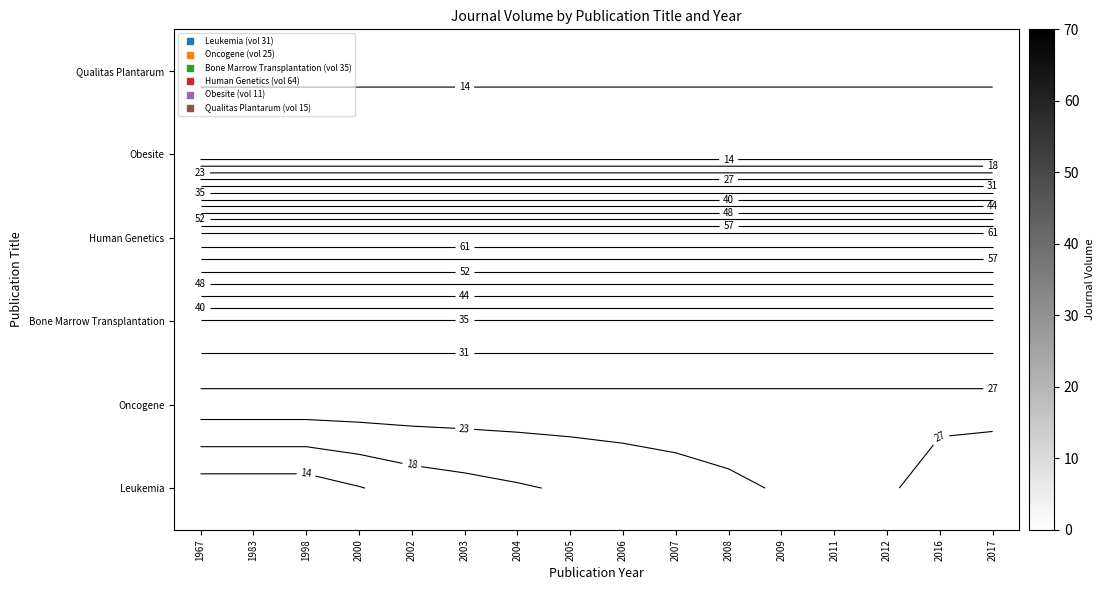

Which has a higher value, 1967 or 2017?

2017